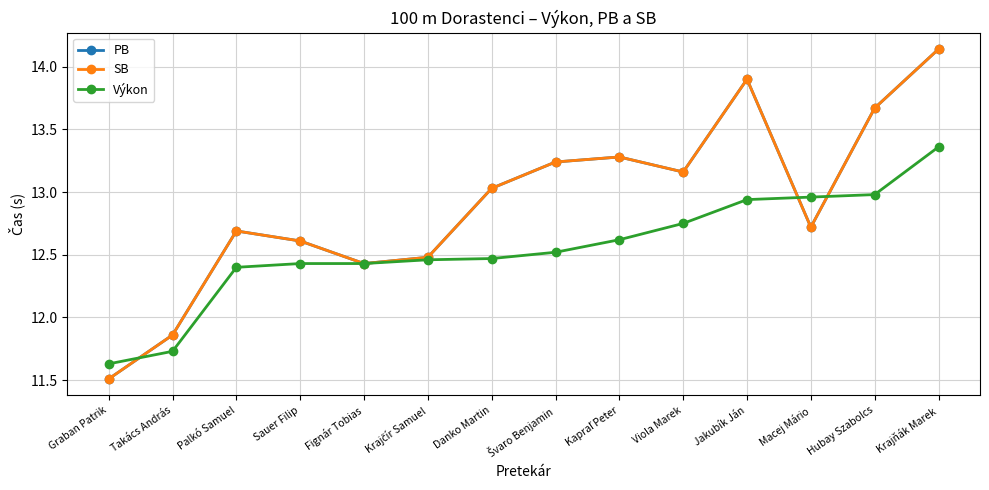

What is the highest value of the SB series?

14.1